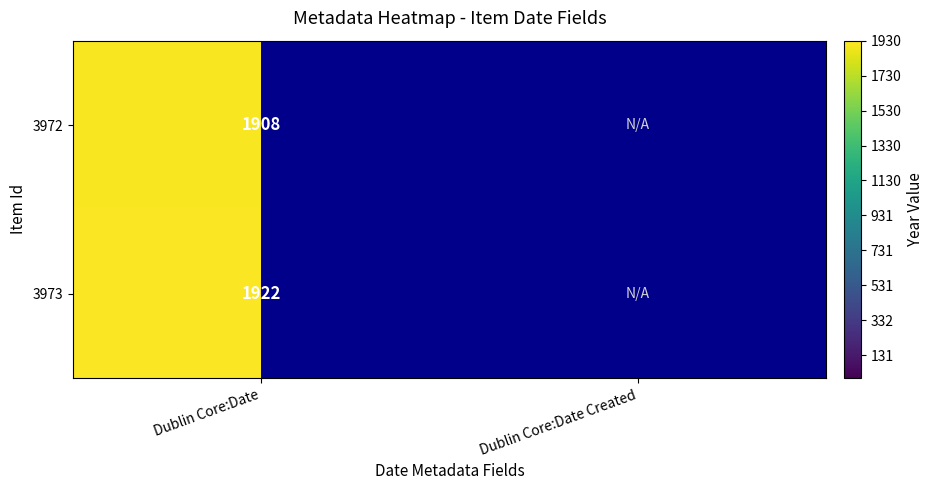

Rank the series at Dublin Core:Date from highest to lowest value.

3973, 3972